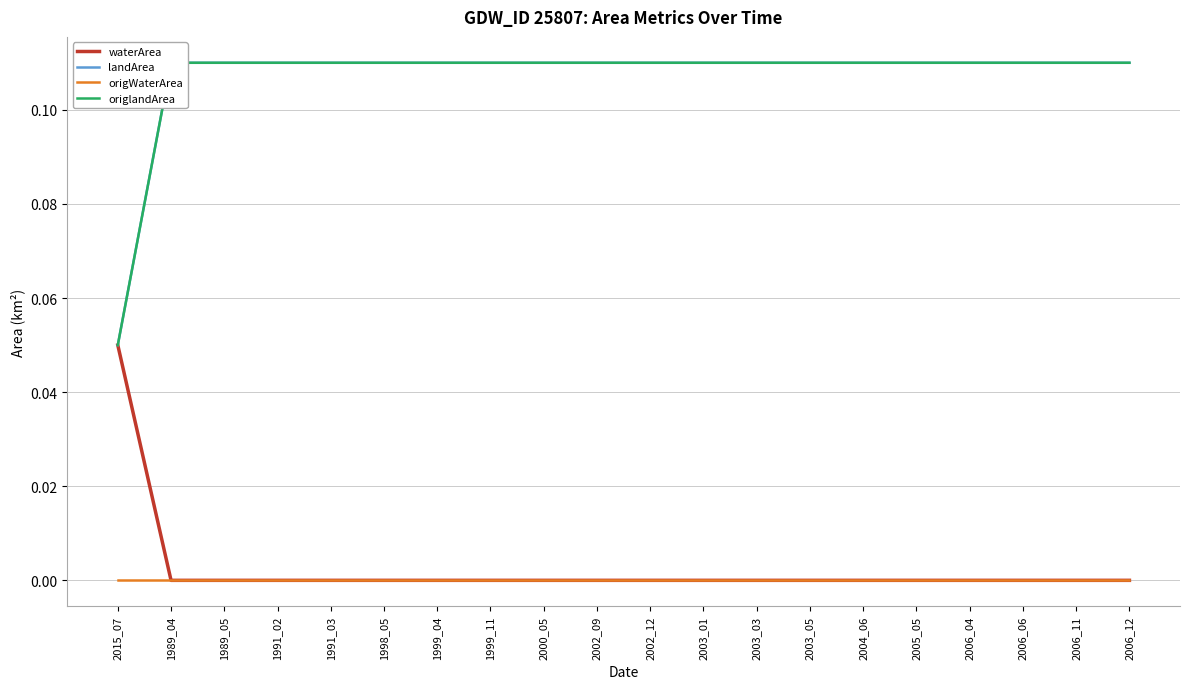

Rank the series at 1989_05 from lowest to highest value.

waterArea, origWaterArea, landArea, origlandArea